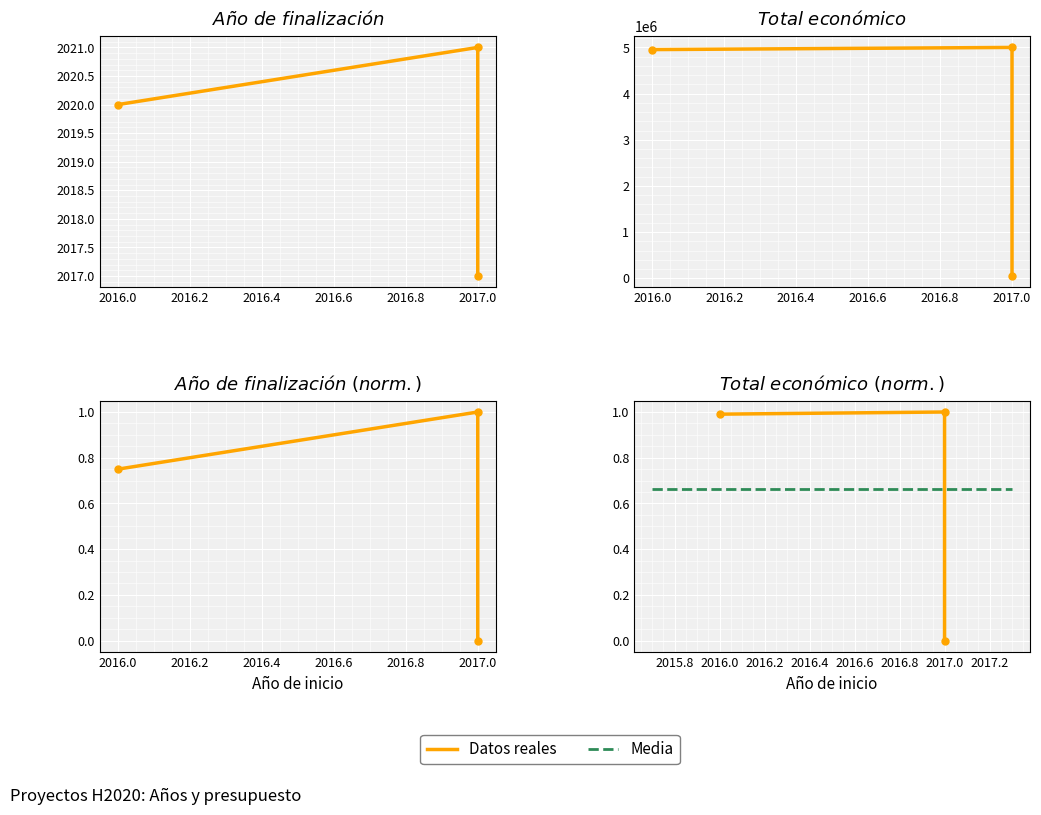

How many values in the Total económico (norm) series exceed 0?

2